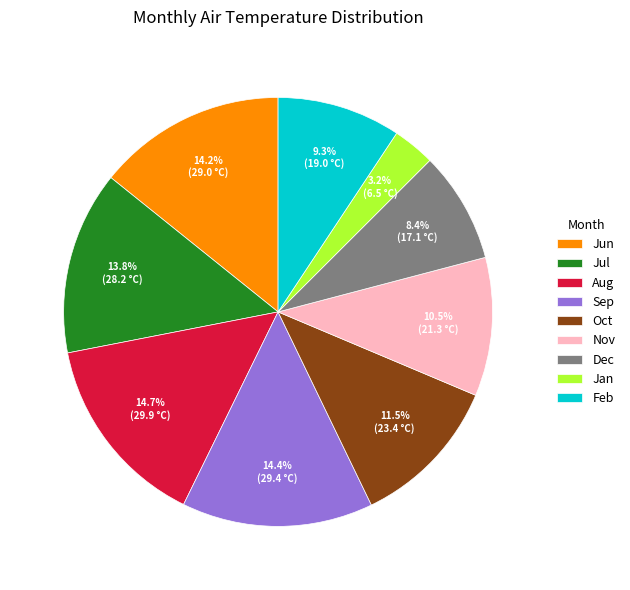

Which slice is the smallest?

Jan